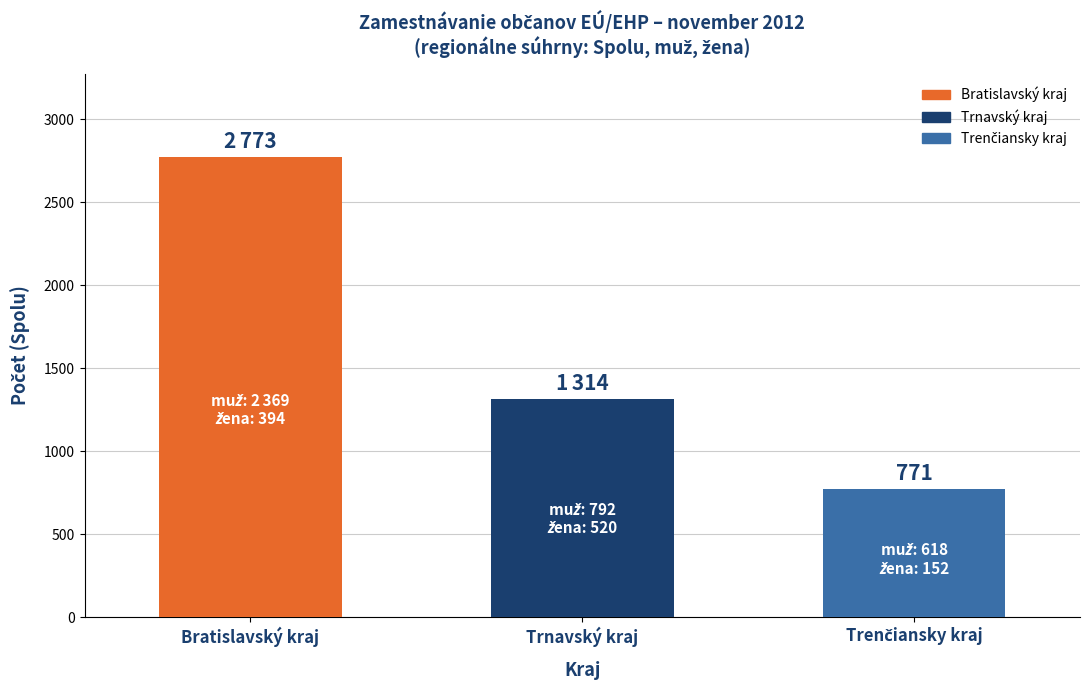

What is the ratio of the value at Trnavský kraj to the value at Bratislavský kraj?

0.5